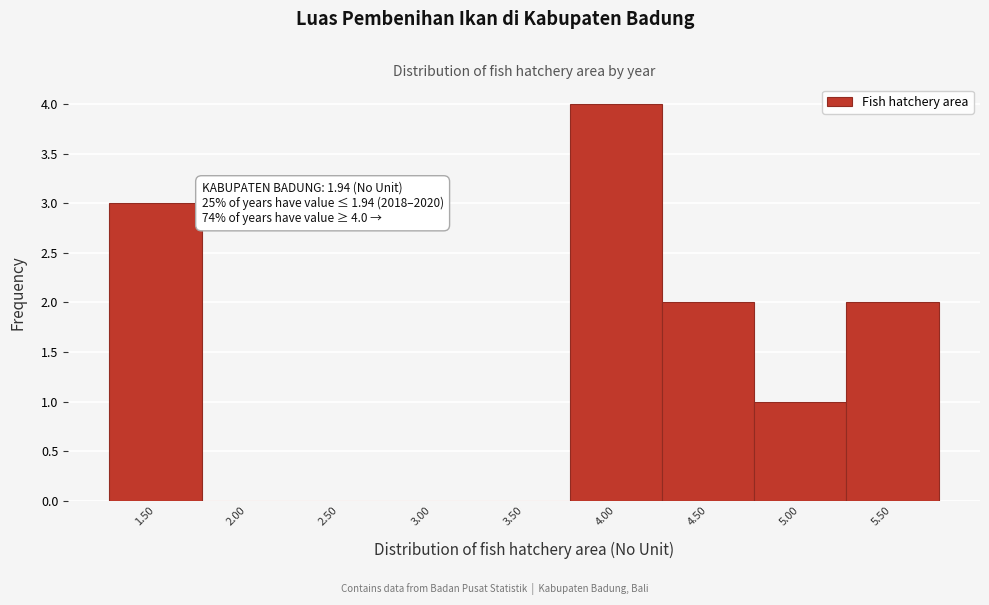

Reading left to right, what are all the values shown in this chart?

1.50=3	2.00=0	2.50=0	3.00=0	3.50=0	4.00=4	4.50=2	5.00=1	5.50=2